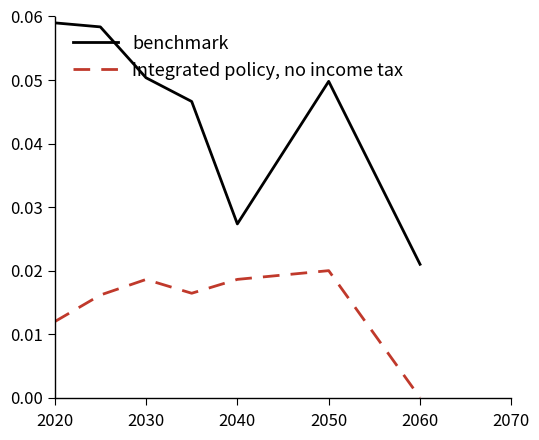

Does the chart display data point markers on the line(s)?

No